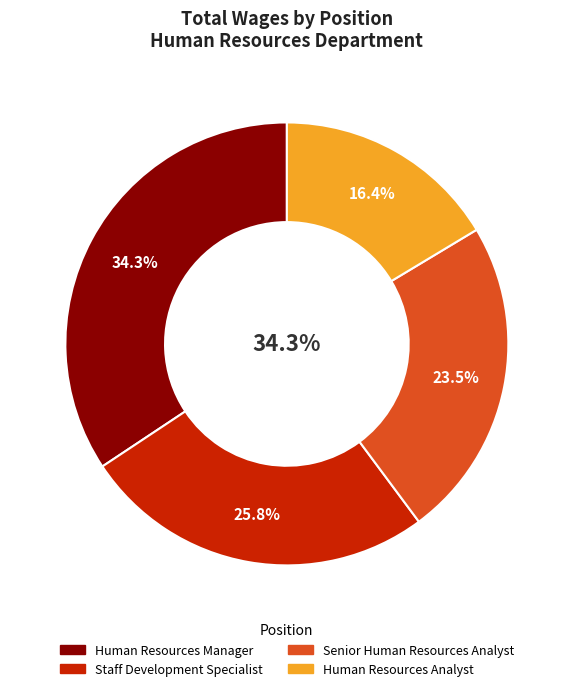

To the nearest percent, what portion does Senior Human Resources Analyst represent?

23%